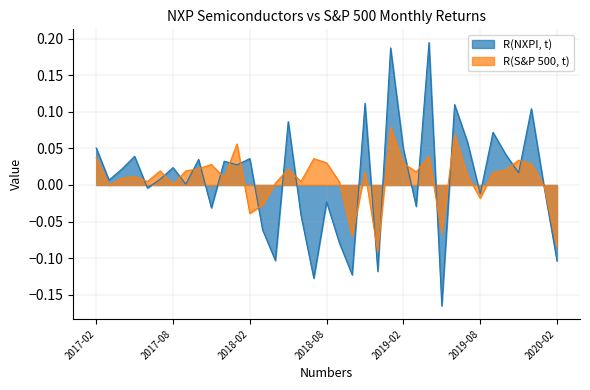

How many categories are shown in the chart?

37